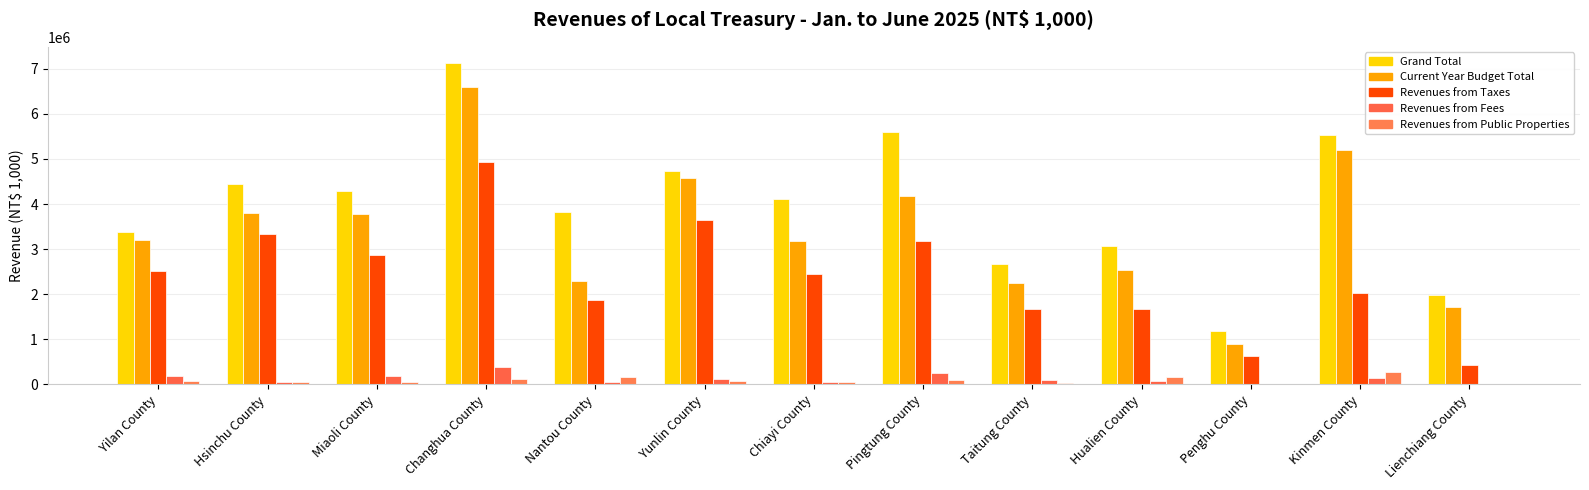

What are all the series names shown in the legend?

Grand Total, Current Year Budget Total, Revenues from Taxes, Revenues from Fees, Revenues from Public Properties